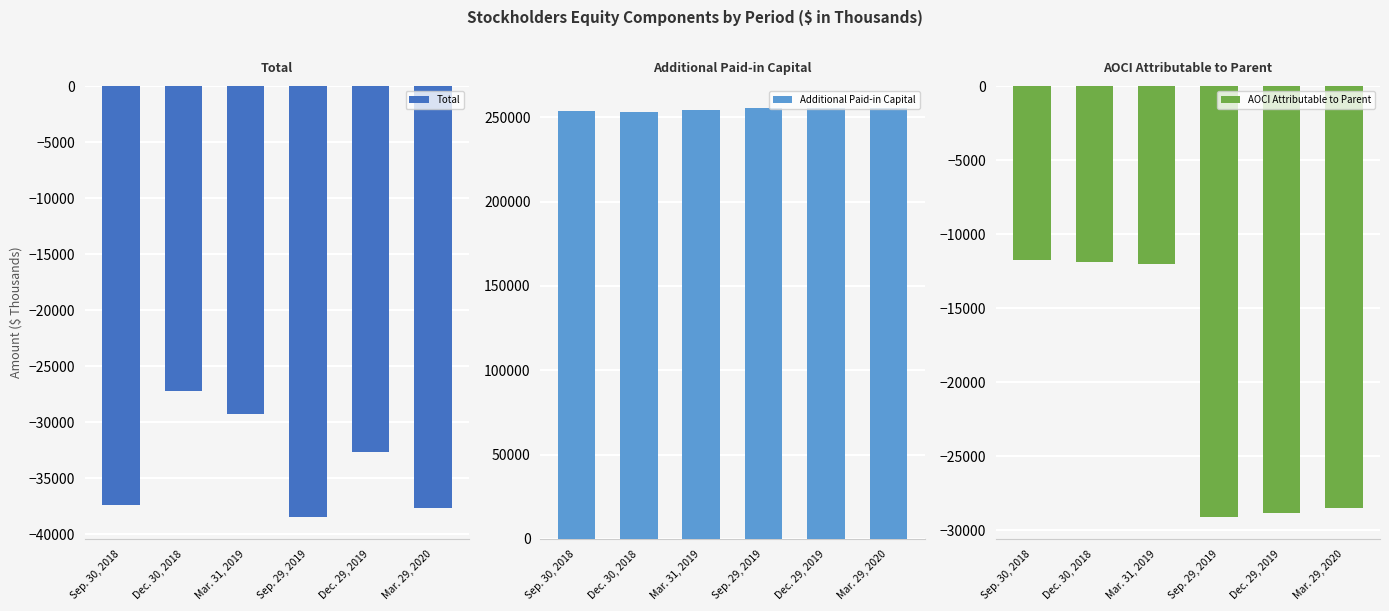

Is the value of AOCI Attributable to Parent at Mar. 31, 2019 greater than the value of Total at Dec. 30, 2018?

Yes